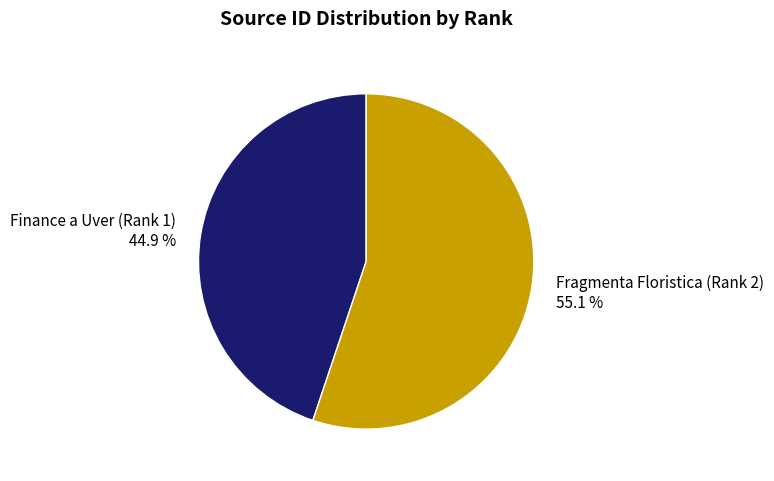

How many slices are in this pie chart?

2